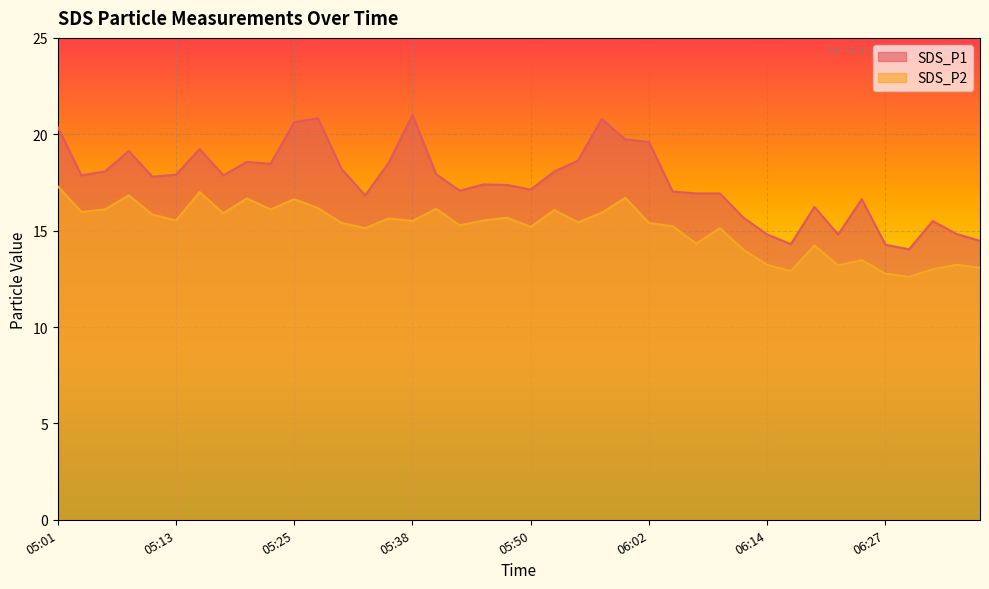

Reading left to right, extract all data points from this chart.

SDS_P1: 20.4	17.9	18.1	19.1	17.8	17.9	19.2	17.9	18.6	18.5	20.6	20.8	18.2	16.8	18.5	21.0	17.9	17.1	17.4	17.4	17.1	18.1	18.6	20.8	19.7	19.6	17.0	16.9	16.9	15.7	14.8	14.3	16.2	14.8	16.6	14.3	14.0	15.5	14.8	14.5
SDS_P2: 17.3	16.0	16.1	16.8	15.8	15.5	17.0	15.9	16.7	16.1	16.6	16.2	15.4	15.1	15.6	15.5	16.1	15.3	15.5	15.7	15.2	16.1	15.4	15.9	16.7	15.4	15.2	14.3	15.1	14.0	13.2	12.9	14.2	13.2	13.5	12.8	12.6	13.0	13.2	13.1